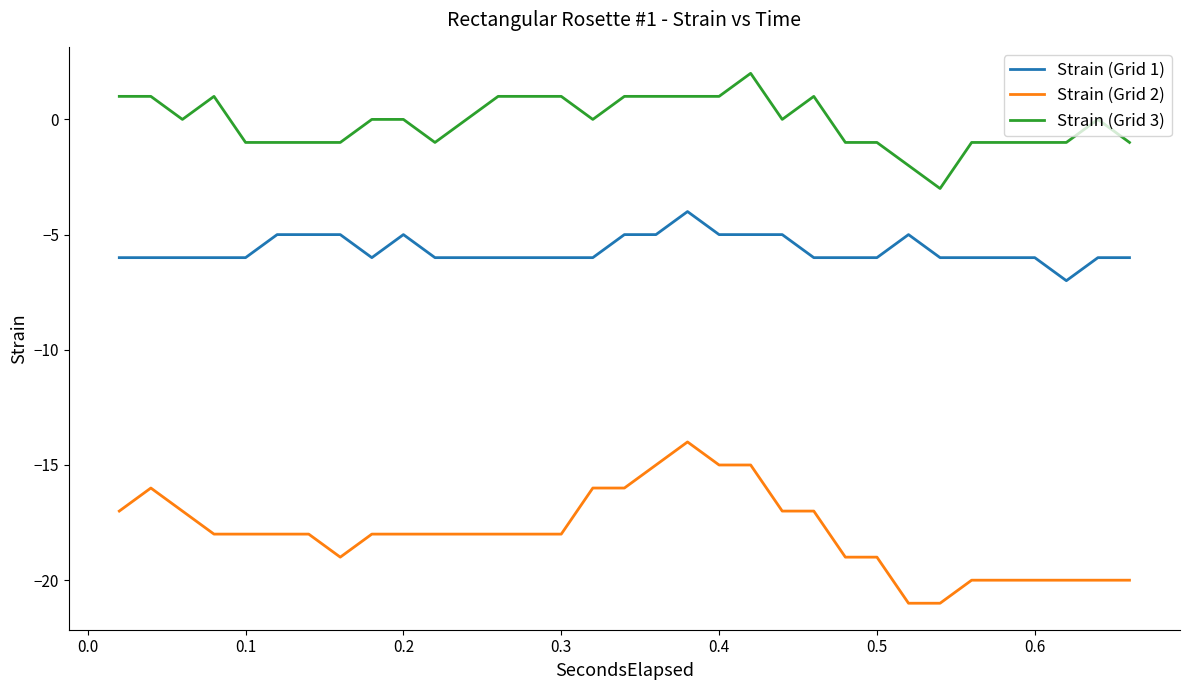

True or false: Strain (Grid 2) and Strain (Grid 1) intersect in this chart.

False